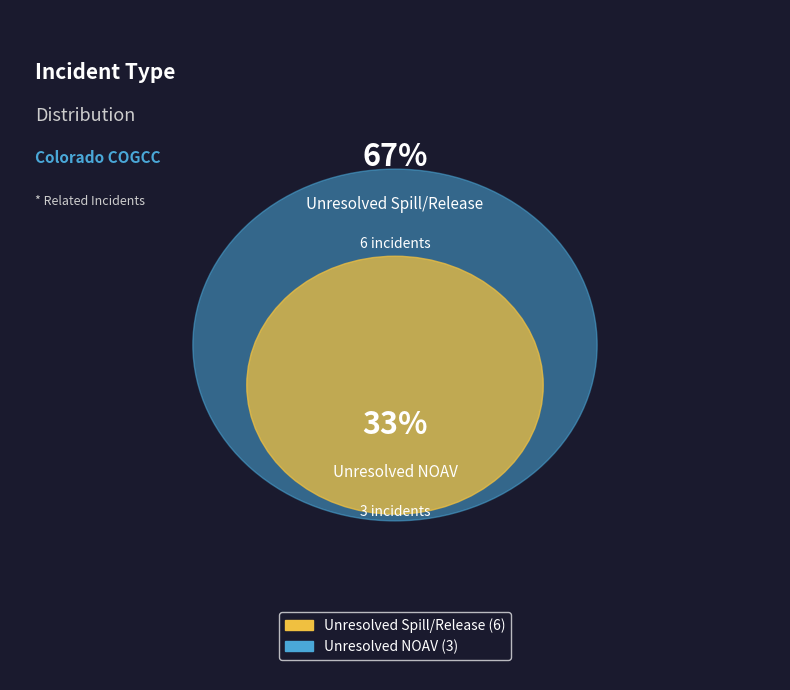

The Unresolved Spill/Release slice represents 67% of the pie. True or false?

True